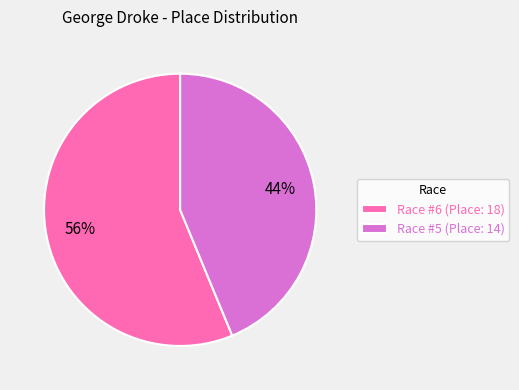

Which has a higher value, Race #5 (Place: 14) or Race #6 (Place: 18)?

Race #6 (Place: 18)